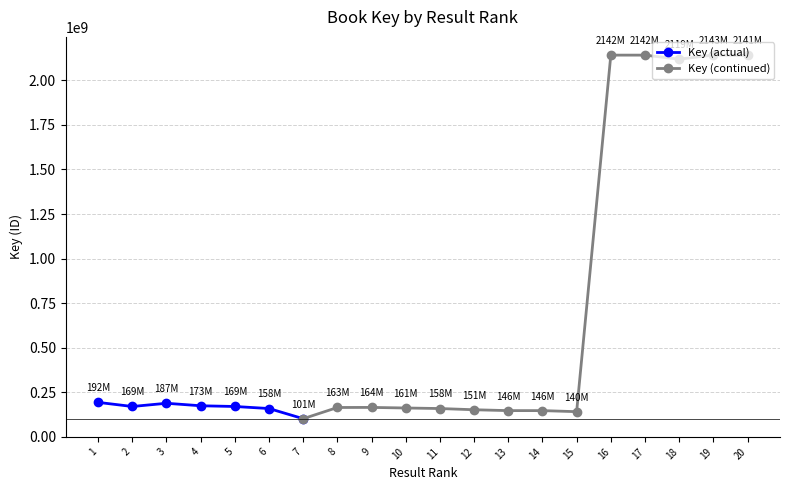

How many data points are above 169123640?

9